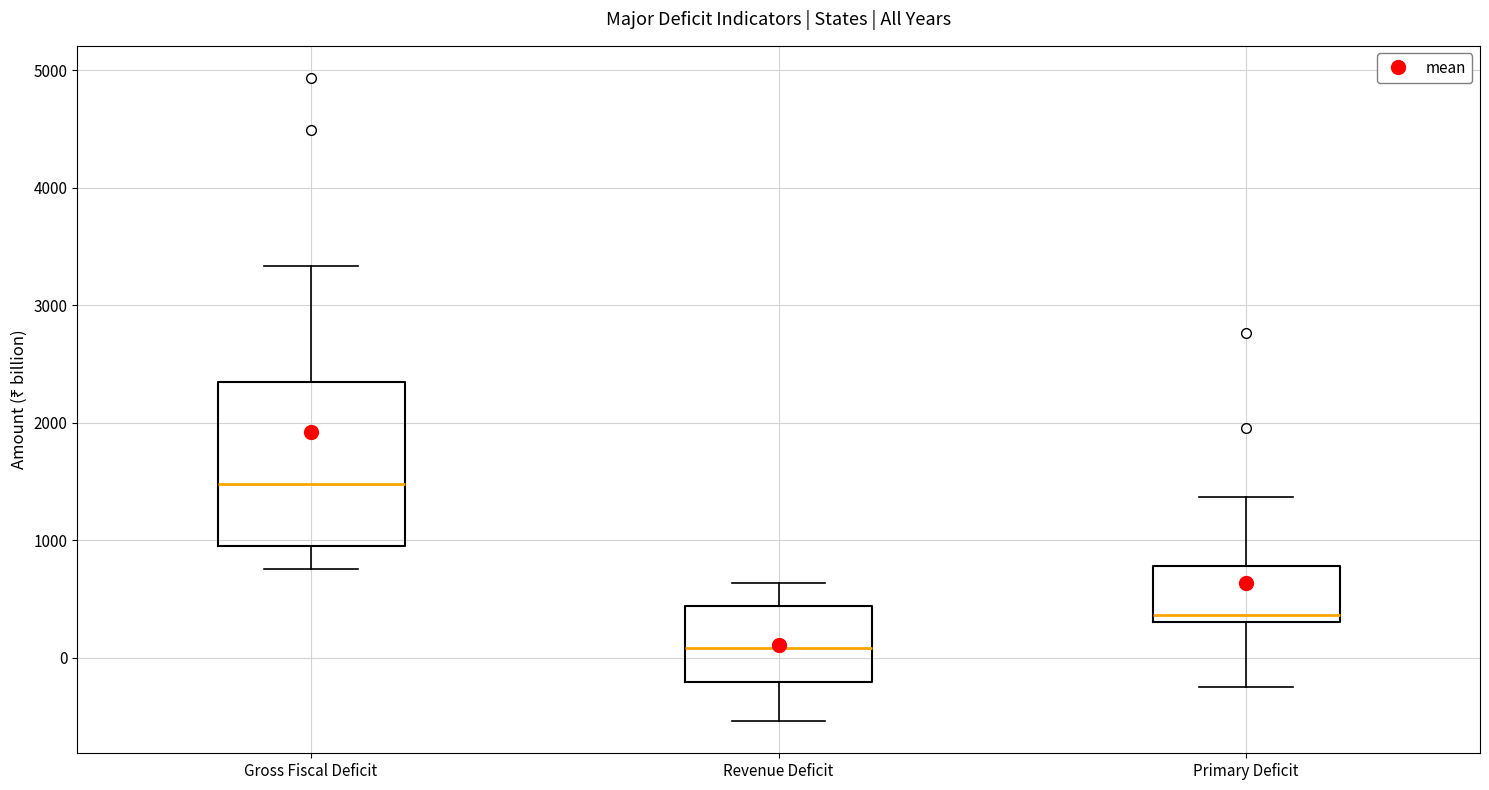

Reading left to right, transcribe this box plot: for each box, give where its median line is, the range the box spans, and where its two whiskers end, as read against the y-axis. The values are not printed on the chart, so give them approximately, as read against the axis.

Gross Fiscal Deficit: median 1500, box 1000 to 2300, whiskers 800 to 3300
Revenue Deficit: median 100, box -200 to 400, whiskers -500 to 600
Primary Deficit: median 400, box 300 to 800, whiskers -200 to 1400